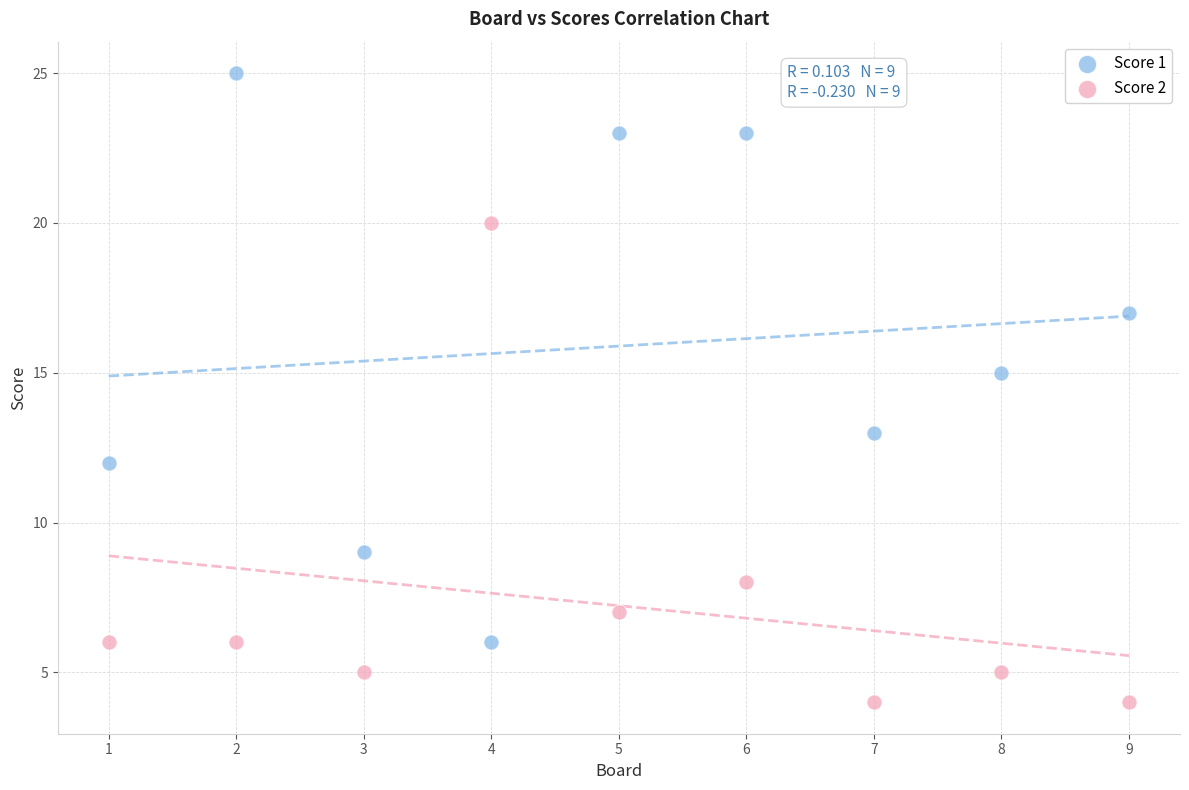

Across all data points, what is the range of Y values (max minus min)?

21